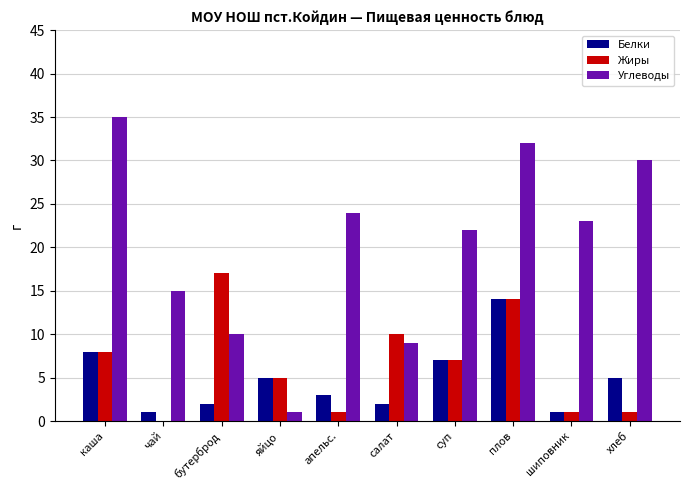

Is it true that Жиры equals 7 at суп?

True